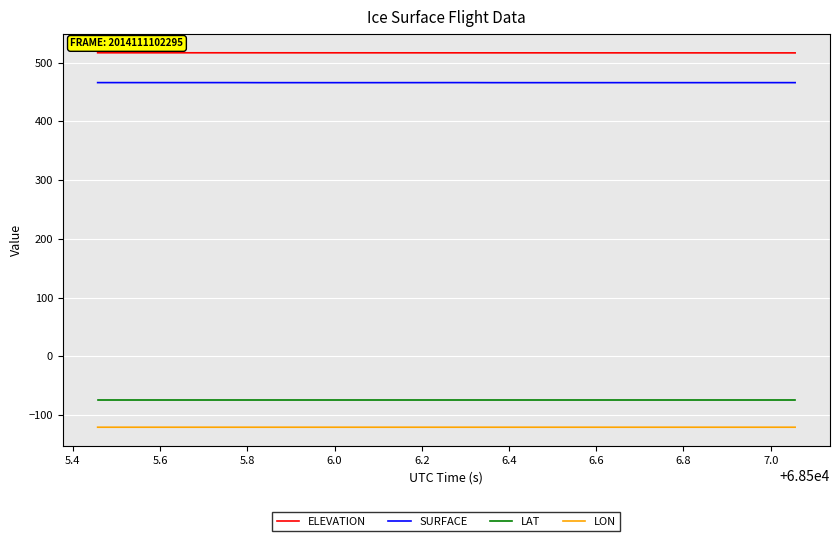

True or false: LON and SURFACE cross at least once.

False